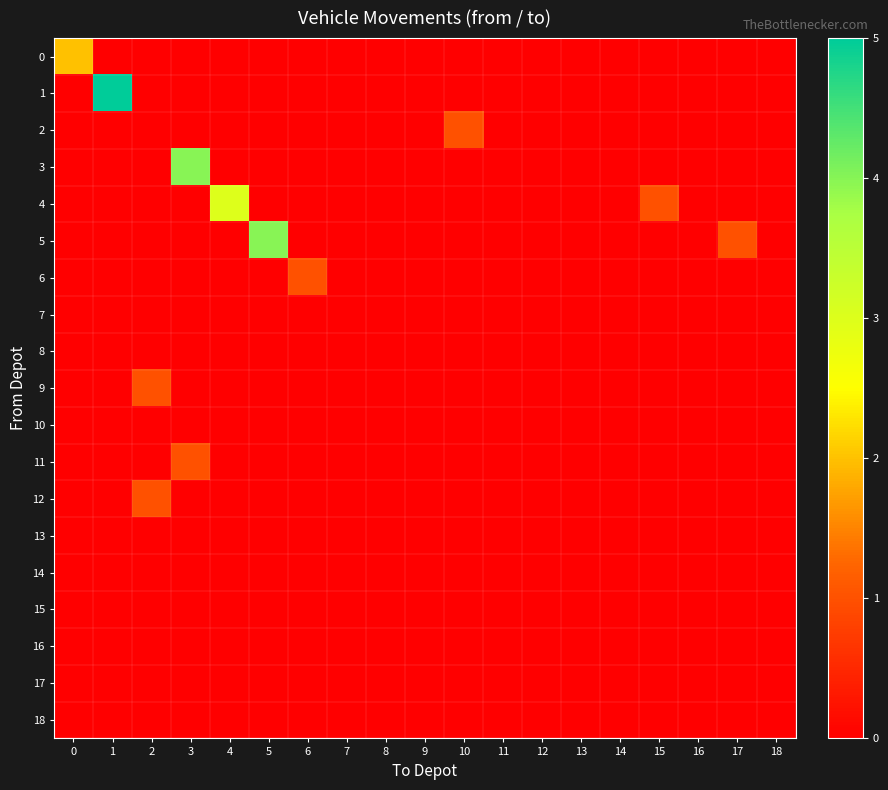

Which series has the largest range (max minus min)?

1